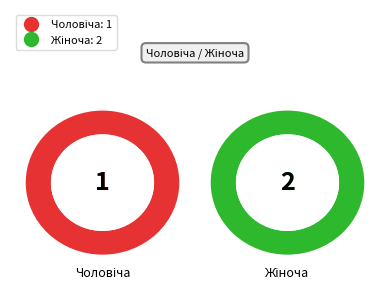

How many slices are in this pie chart?

2